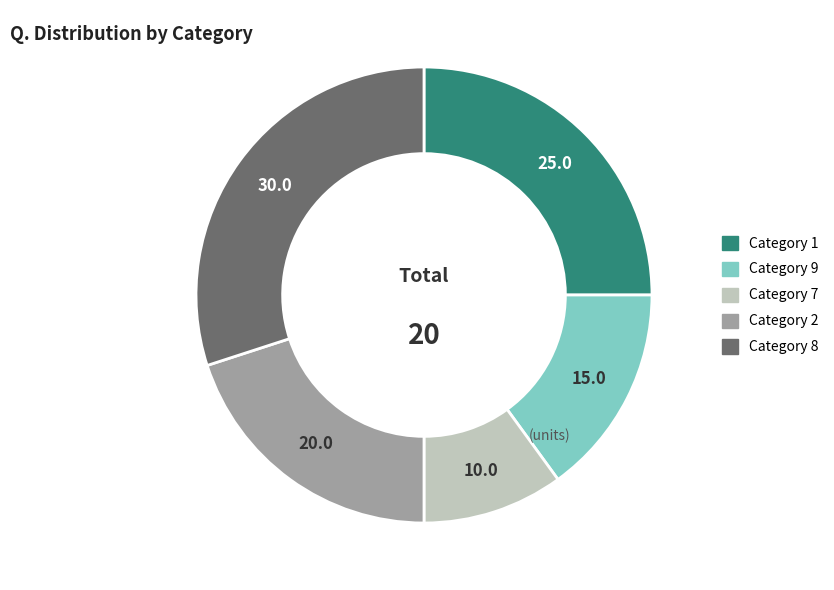

Is there a majority slice in this chart?

No